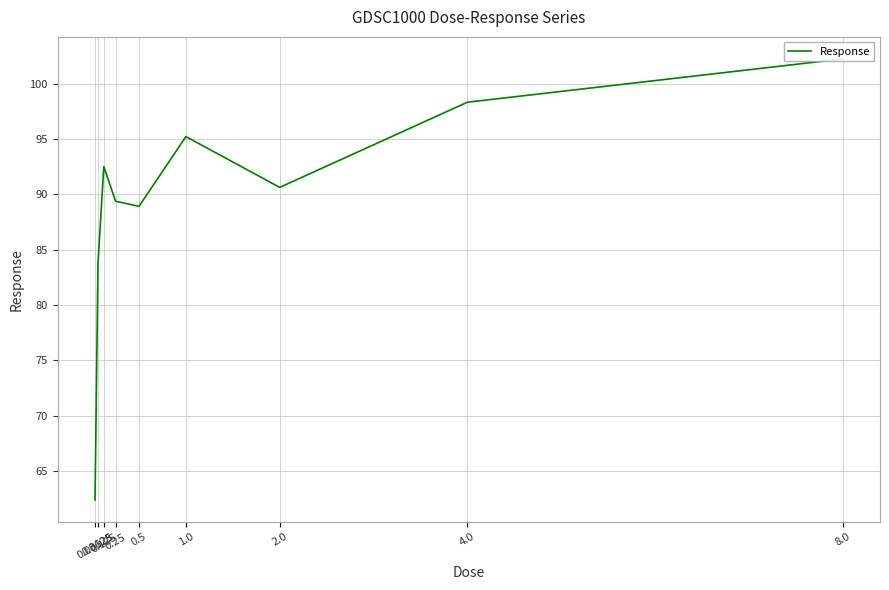

Between 1.0 and 8.0, which is larger?

8.0